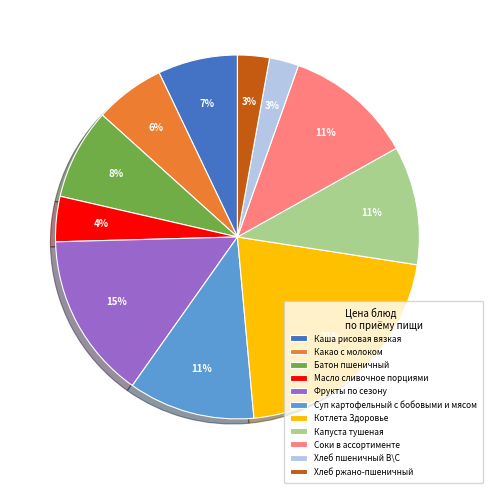

To the nearest percent, what is the difference between the Фрукты по сезону and Батон пшеничный slice percentages?

7%